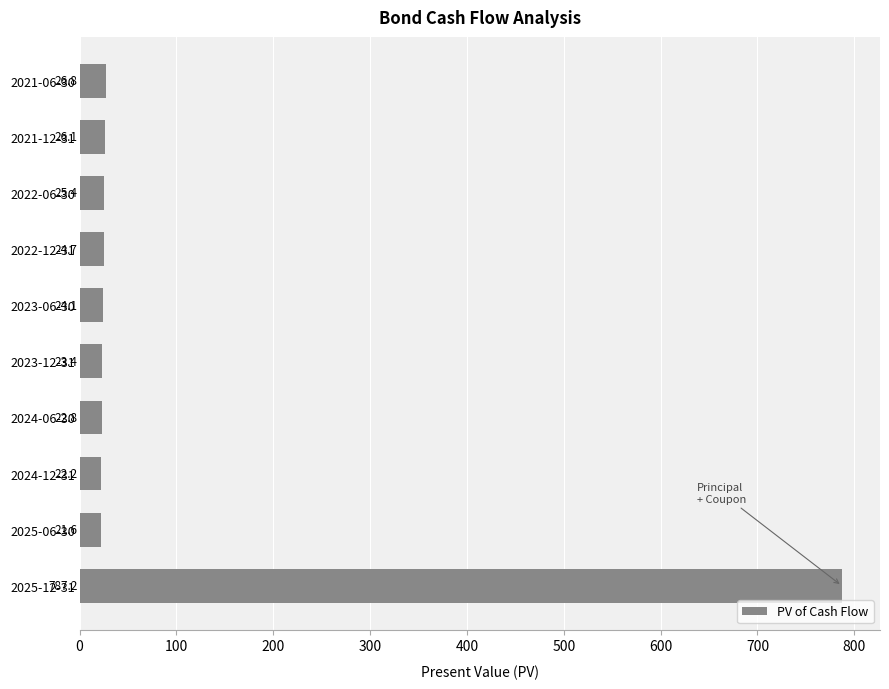

What is the label of the 4th bar from the top?

2022-12-31